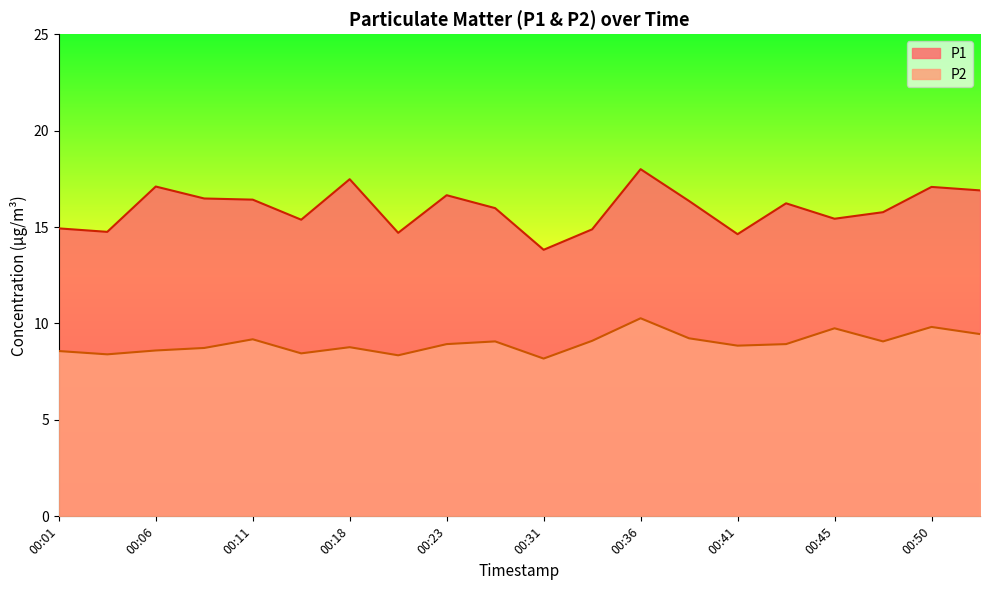

What is the approximate value of P2 at 00:18?

8.8